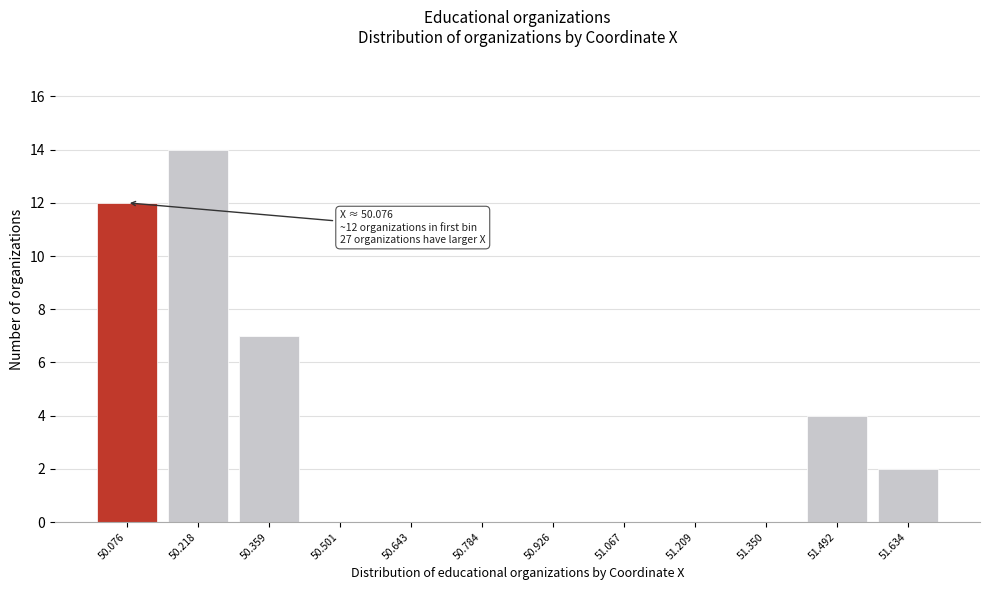

Reading right to left, extract all data points from this chart.

51.634=2	51.492=4	51.350=0	51.209=0	51.067=0	50.926=0	50.784=0	50.643=0	50.501=0	50.359=7	50.218=14	50.076=12